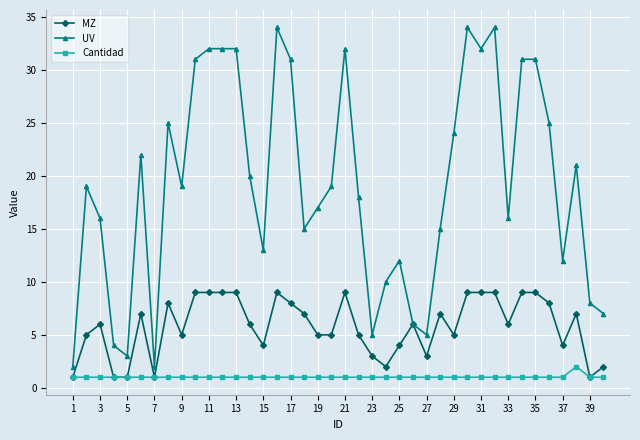

What is the maximum value shown in the chart?

34